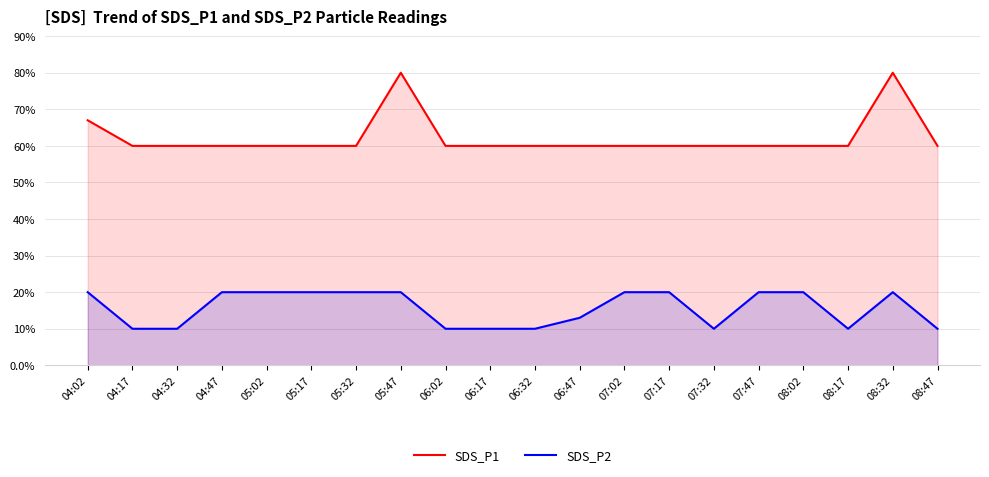

True or false: SDS_P1 and SDS_P2 cross at least once.

False